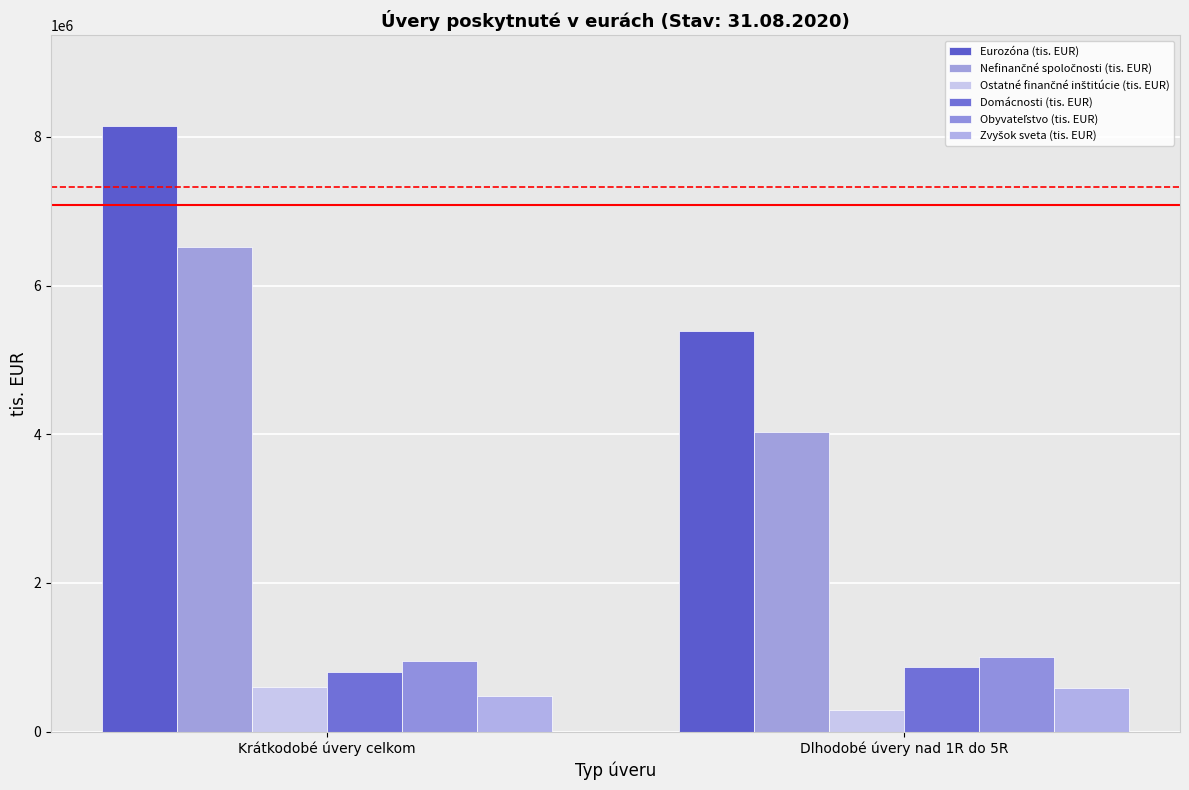

True or false: Nefinančné spoločnosti (tis. EUR) has a value of 4033451 at Dlhodobé úvery nad 1R do 5R.

True